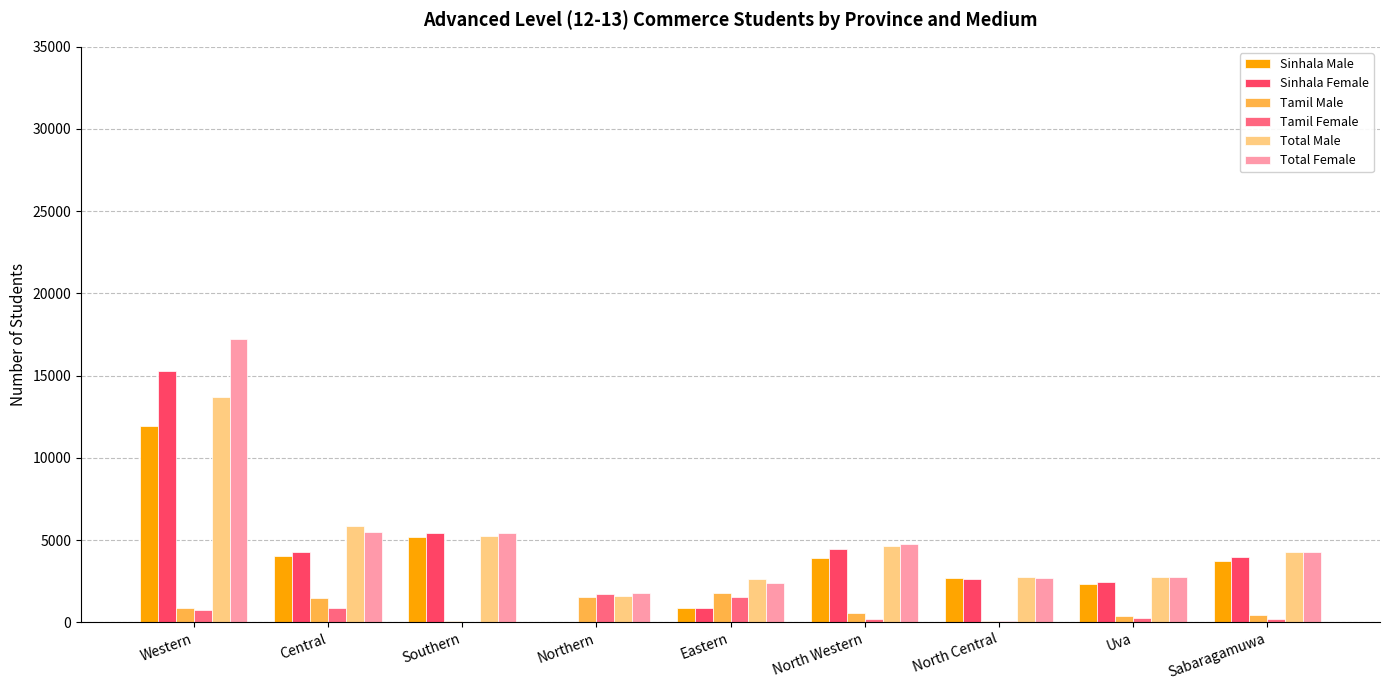

Which series has the largest total across all categories?

Total Female